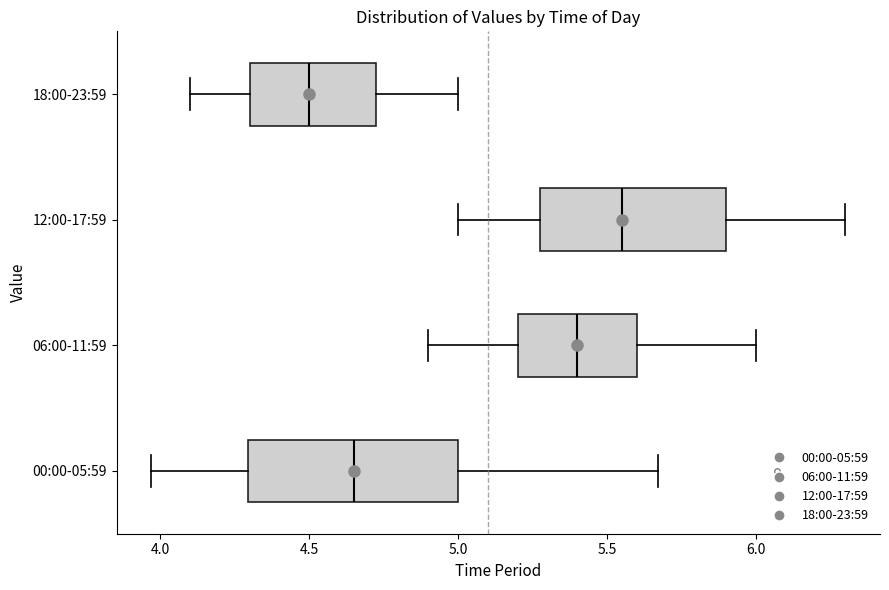

Reading bottom to top, transcribe this box plot: for each box, give where its median line is, the range the box spans, and where its two whiskers end, as read against the x-axis. The values are not printed on the chart, so give them approximately, as read against the axis.

00:00-05:59: median 4.65, box 4.30 to 5.00, whiskers 3.95 to 5.65
06:00-11:59: median 5.40, box 5.20 to 5.60, whiskers 4.90 to 6.00
12:00-17:59: median 5.55, box 5.30 to 5.90, whiskers 5.00 to 6.30
18:00-23:59: median 4.50, box 4.30 to 4.75, whiskers 4.10 to 5.00